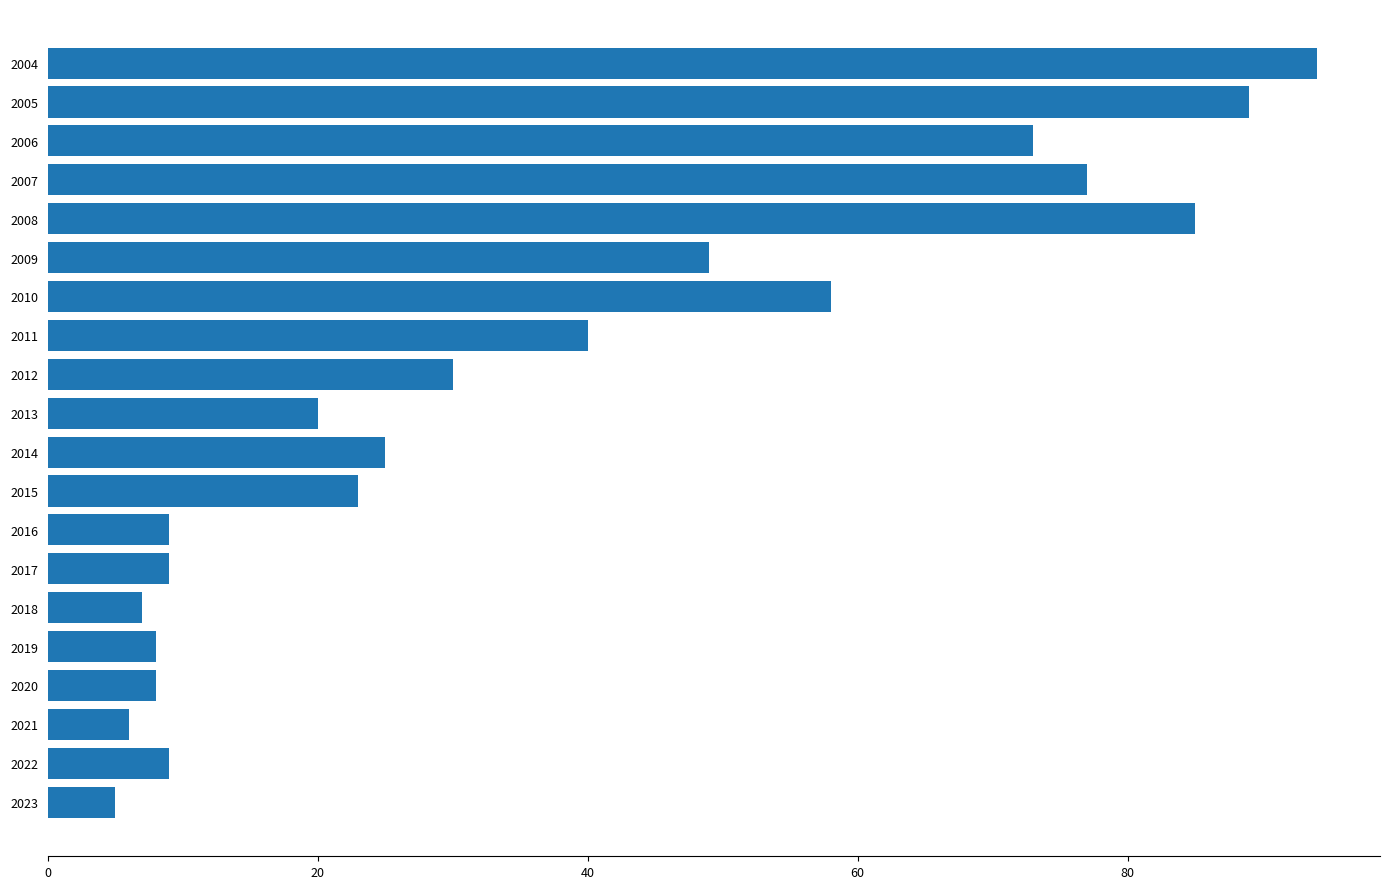

What is the ratio of the value at 2012 to the value at 2010?

0.5